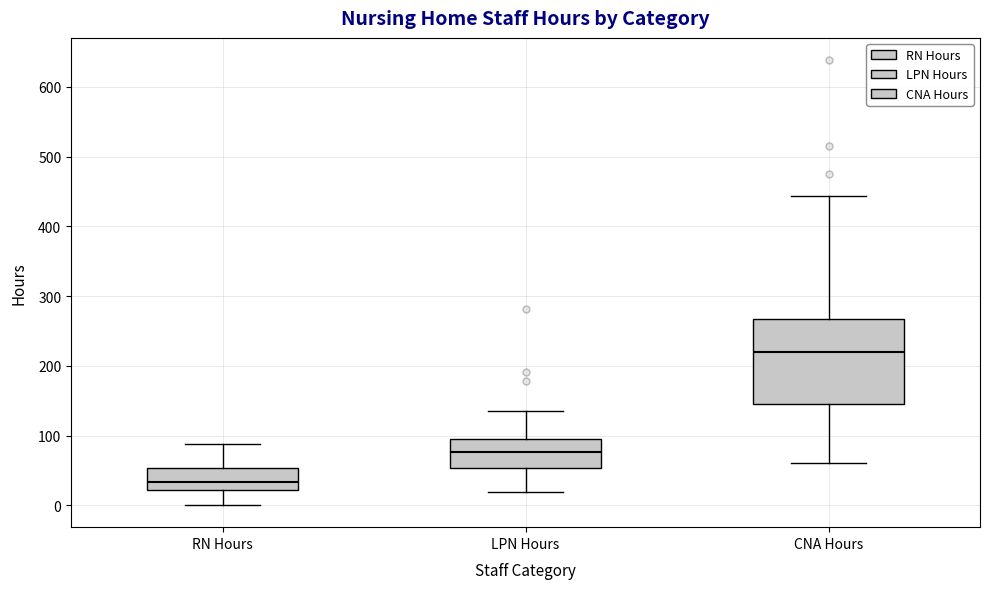

Reading left to right, transcribe this box plot: for each box, give where its median line is, the range the box spans, and where its two whiskers end, as read against the y-axis. The values are not printed on the chart, so give them approximately, as read against the axis.

RN Hours: median 30, box 20 to 50, whiskers 0 to 90
LPN Hours: median 80, box 50 to 90, whiskers 20 to 140
CNA Hours: median 220, box 150 to 270, whiskers 60 to 440